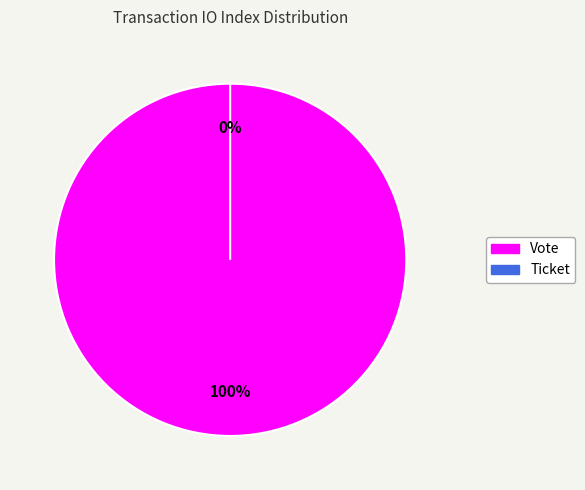

Rank the categories by value from lowest to highest.

Ticket (io_index=0), Vote (io_index=1)